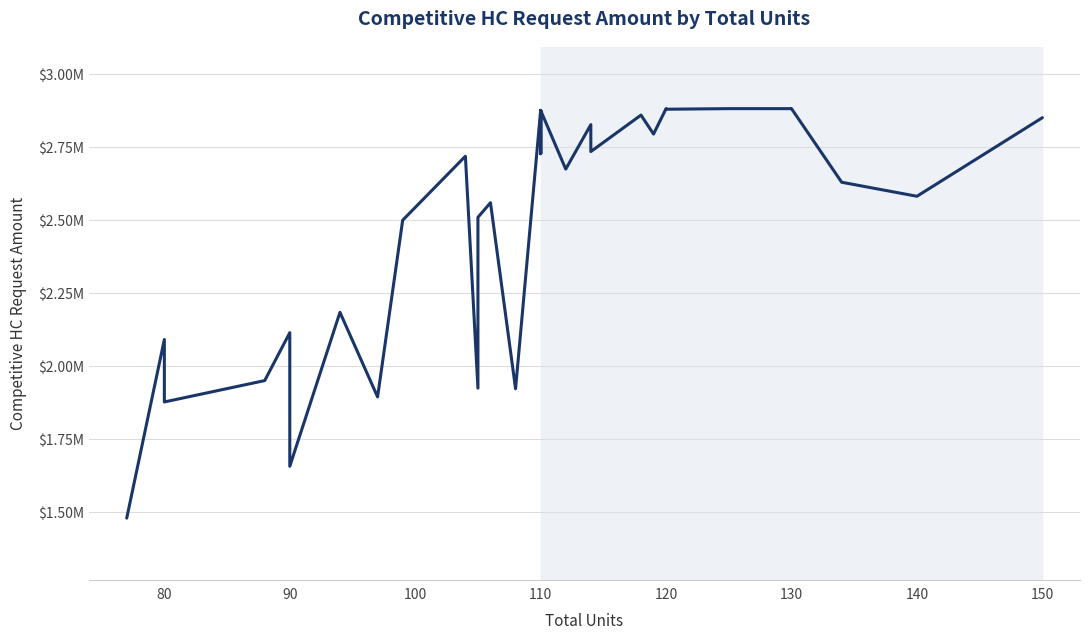

What is the greatest value displayed?

2882000